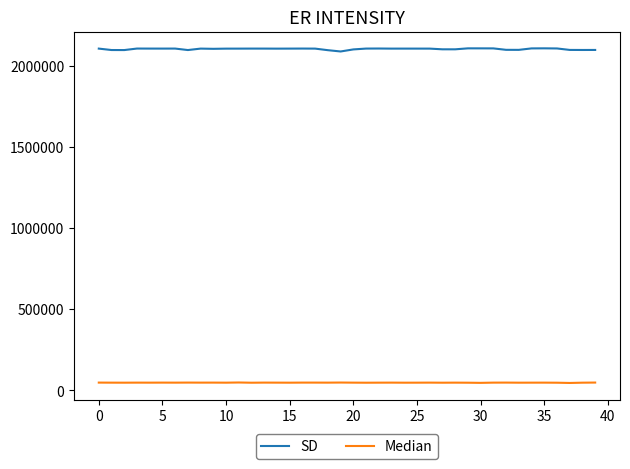

How many lines are shown in the chart?

2